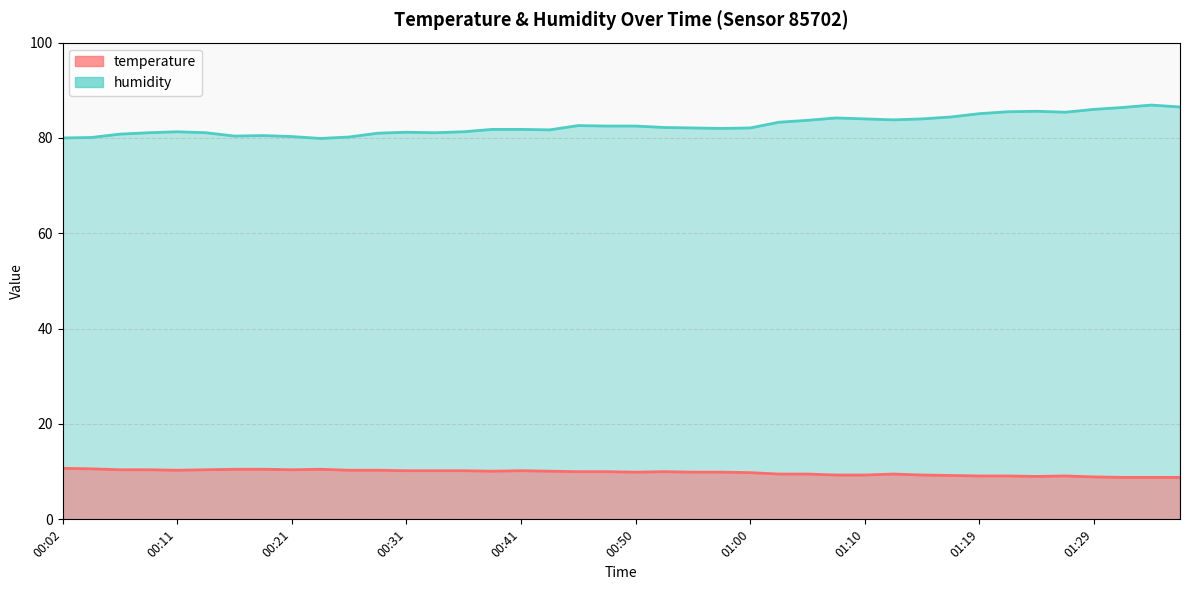

Is the value of humidity at 00:55 greater than the value of temperature at 00:48?

Yes